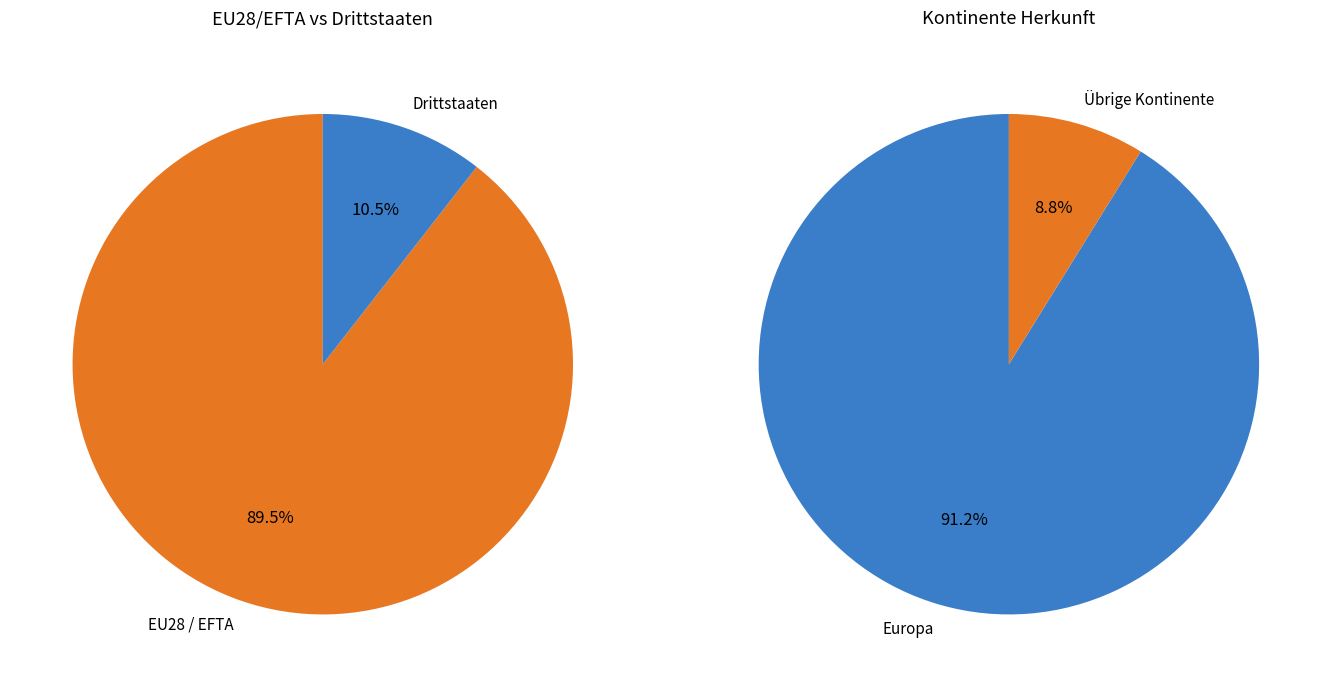

To the nearest percent, what is the combined percentage of Europa and Ozeanien?

91%